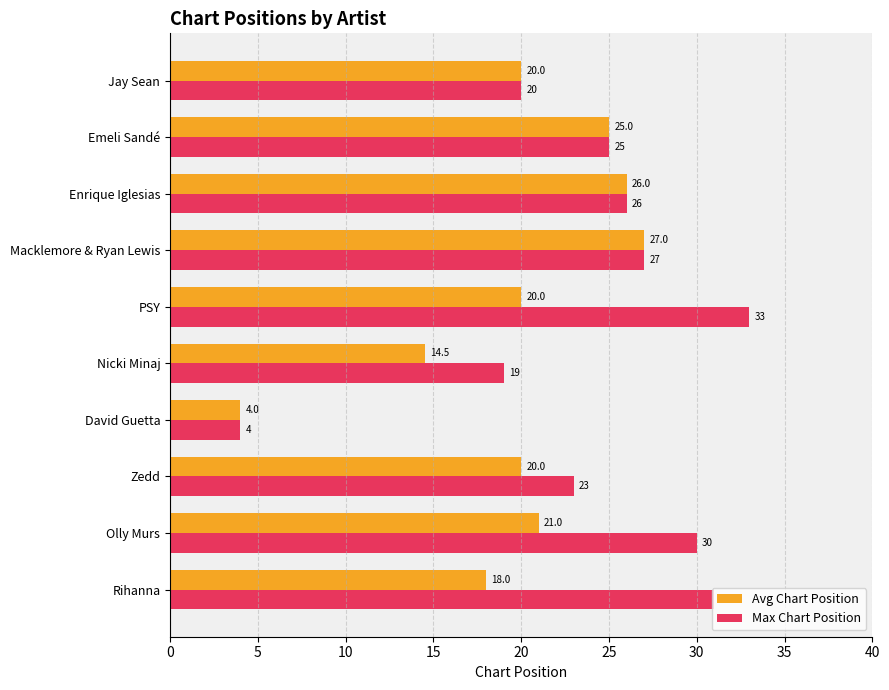

List the series in order of their peak value, highest first.

Max Chart Position, Avg Chart Position